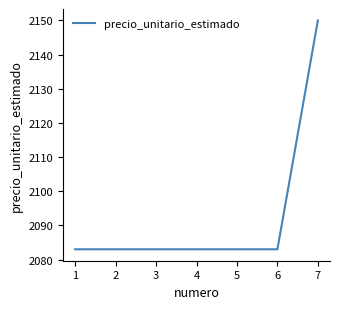

What is the maximum value shown in the chart?

2150